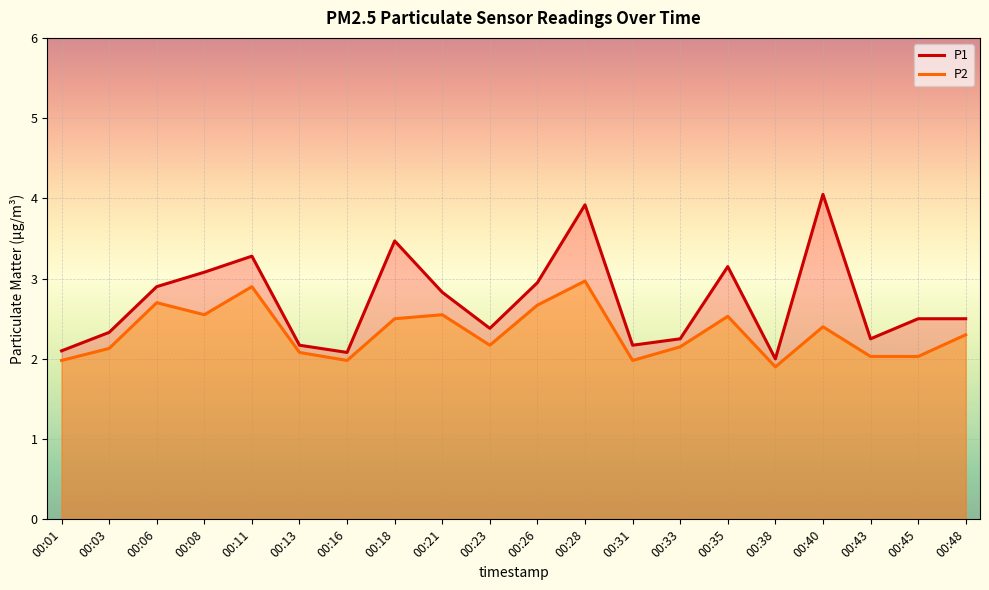

Reading left to right, what are all the values shown in this chart?

P1: 2.1	2.3	2.9	3.1	3.3	2.2	2.1	3.5	2.8	2.4	3.0	3.9	2.2	2.2	3.1	2.0	4.0	2.2	2.5	2.5
P2: 2.0	2.1	2.7	2.5	2.9	2.1	2.0	2.5	2.5	2.2	2.7	3.0	2.0	2.1	2.5	1.9	2.4	2.0	2.0	2.3